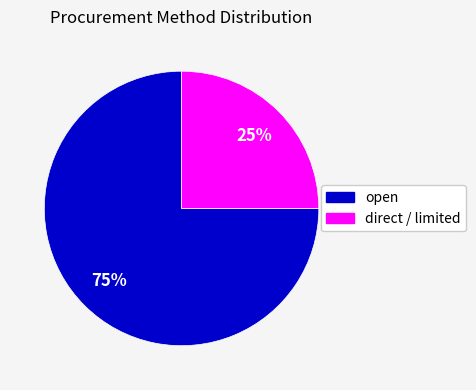

To the nearest percent, what is the difference between the largest and smallest slice percentages?

50%